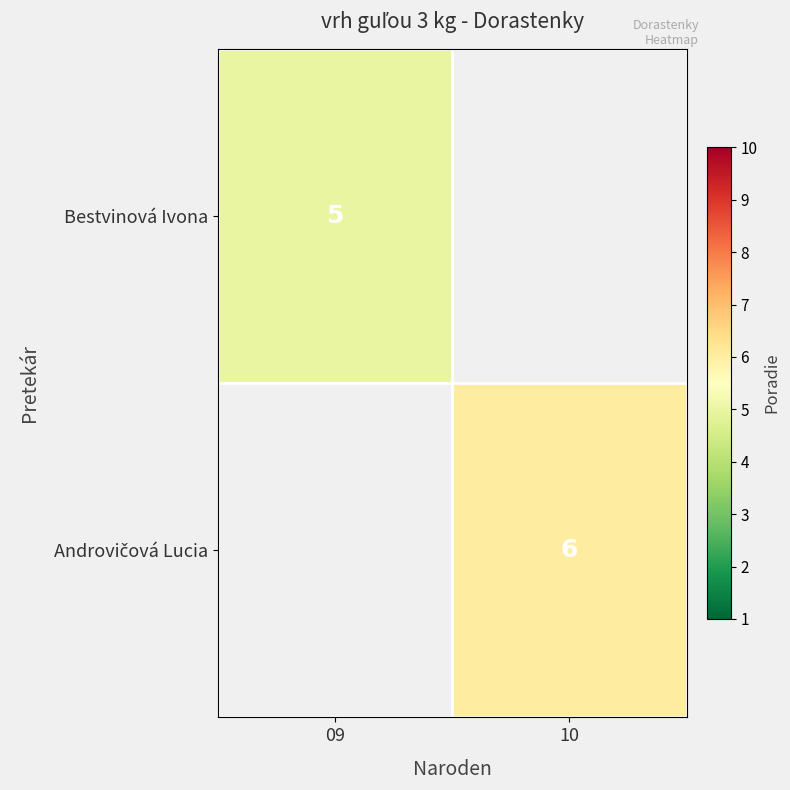

The Bestvinová Ivona series shows 9 at 09. True or false?

False